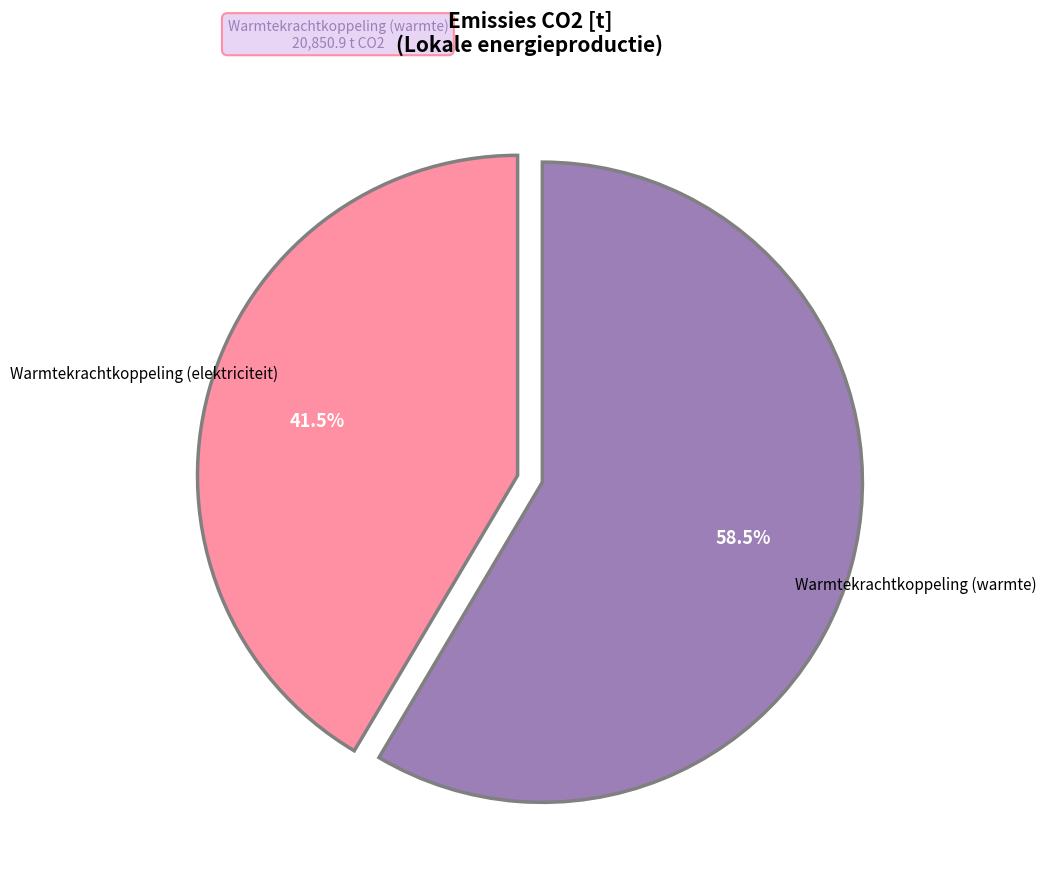

Is there a majority slice in this chart?

Yes